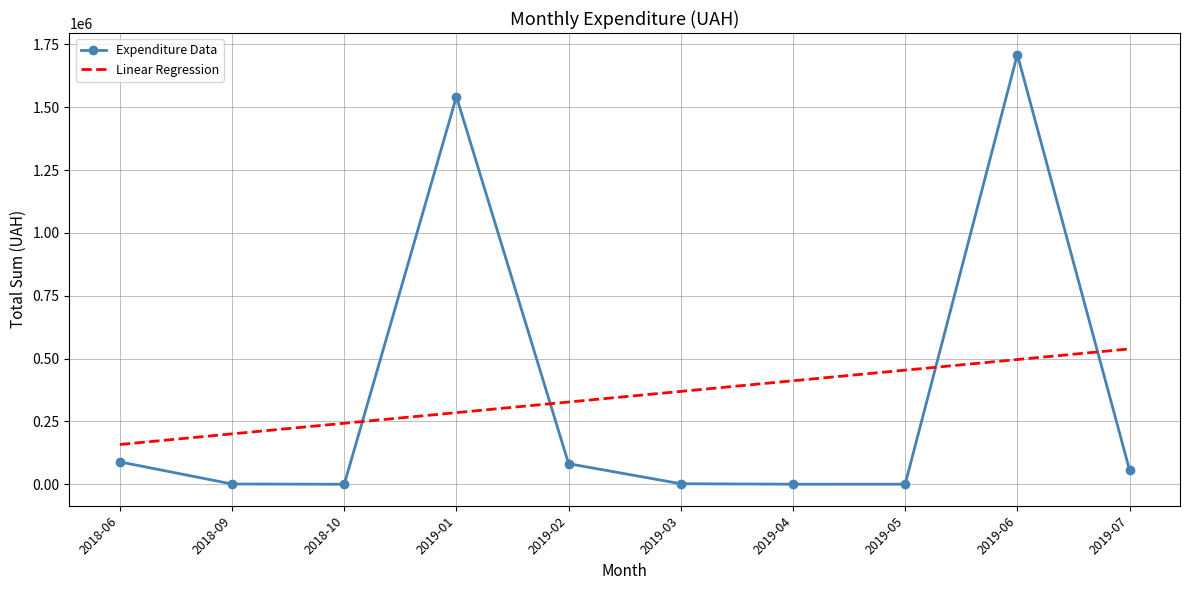

What is the greatest value displayed?

1709506.3